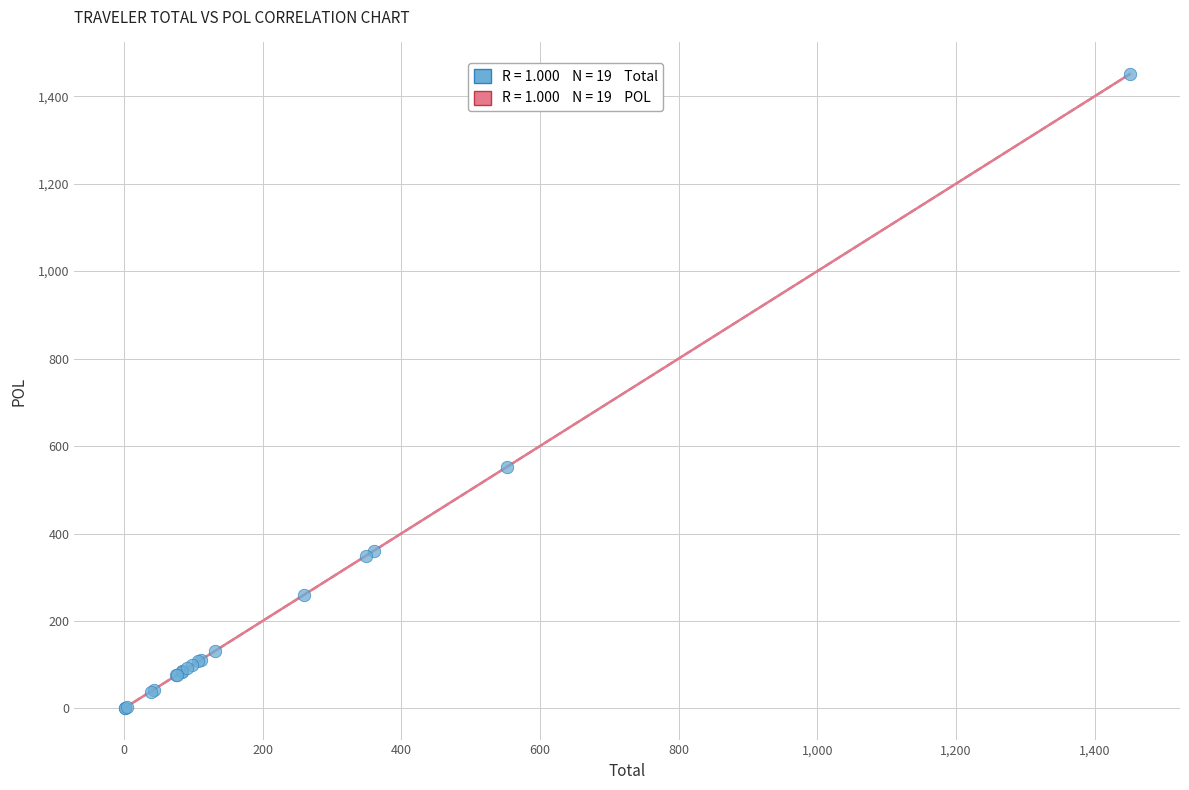

What Y value in the scatter plot is closest to 725?

552.5